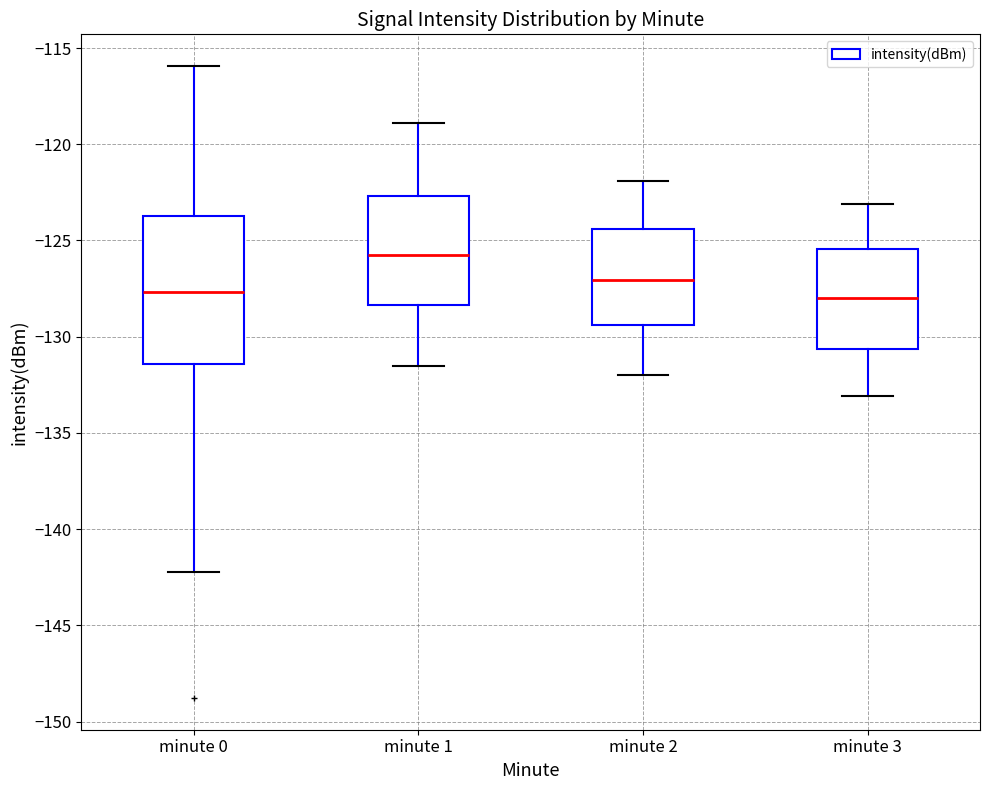

Where does the lower whisker of the box for minute 3 end on the y-axis? The values are not printed on the chart, so give them approximately, as read against the axis.

-133.0